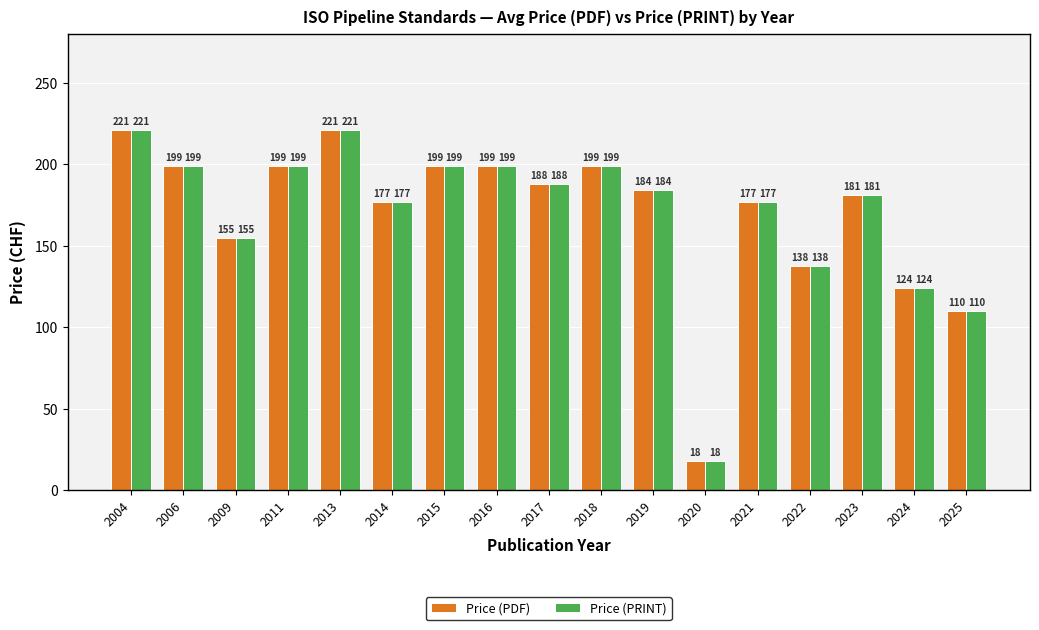

Is the value of Price (PDF) at 2013 greater than the value of Price (PRINT) at 2025?

Yes